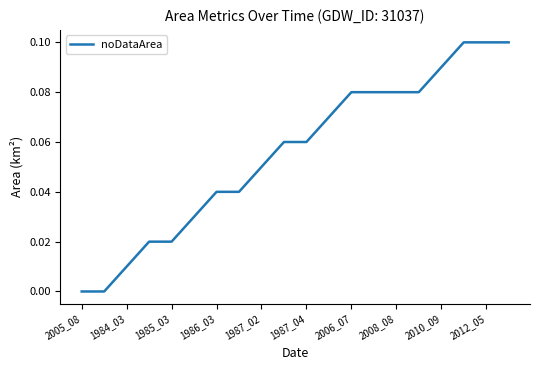

How many lines are shown in the chart?

1